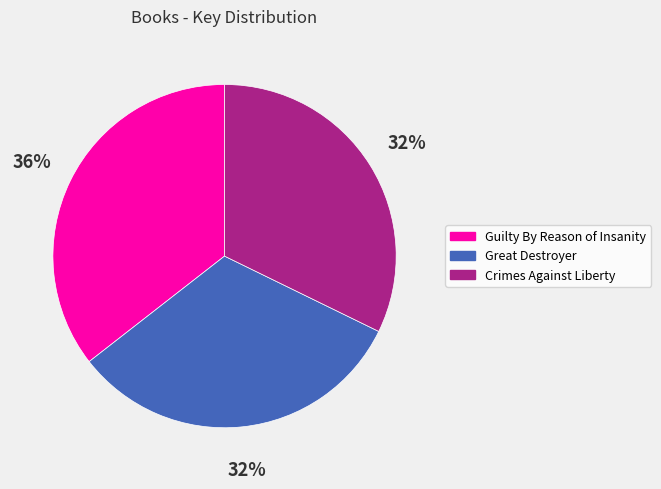

Is there any slice that represents more than half of the pie?

No